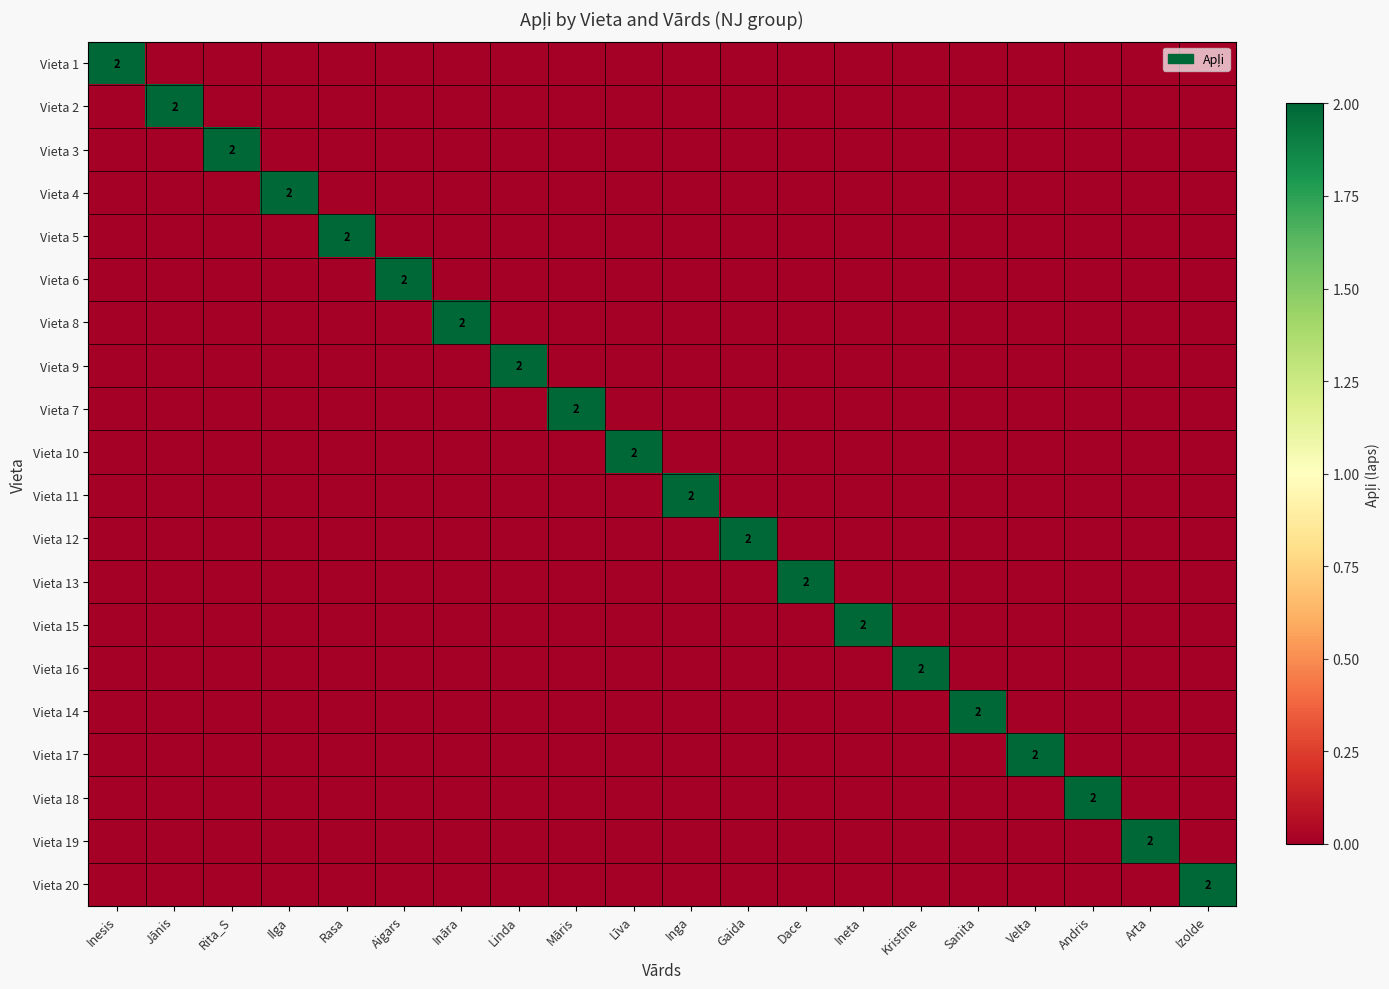

The value of Vieta 15 at Inga is 1. True or false?

False